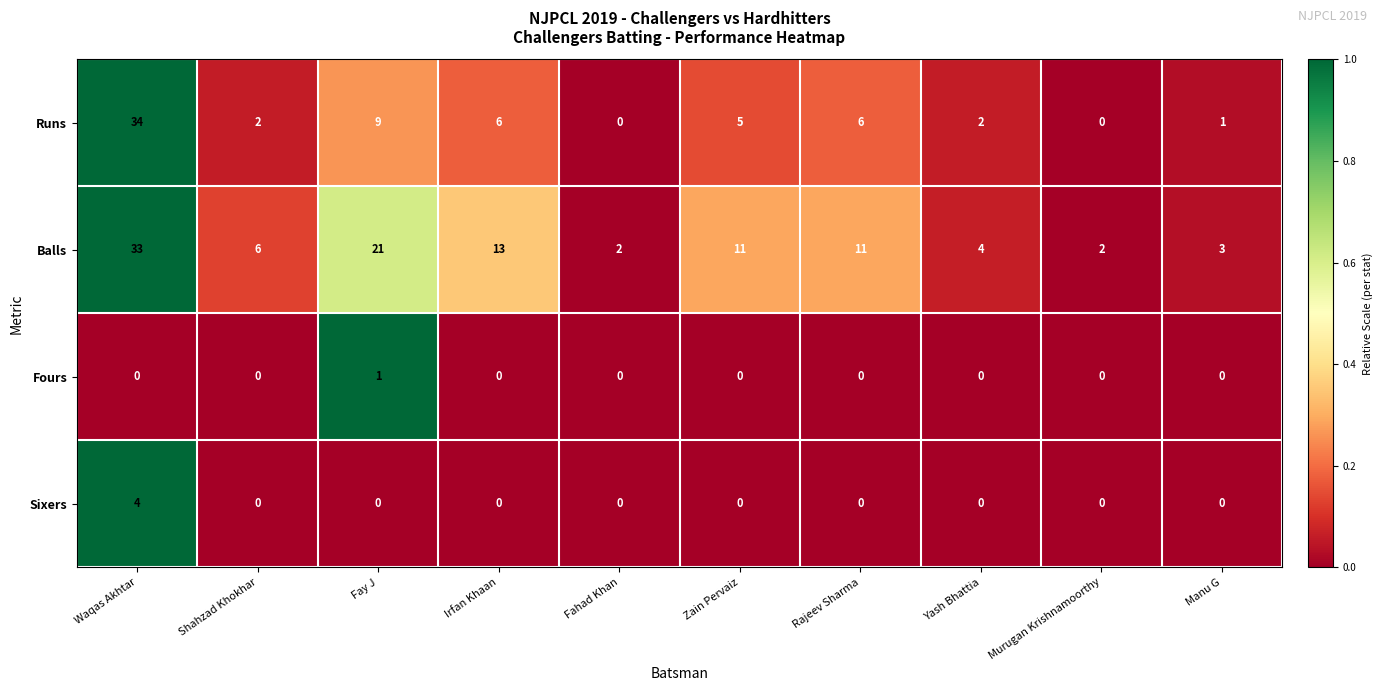

Count the number of data series in this chart.

4